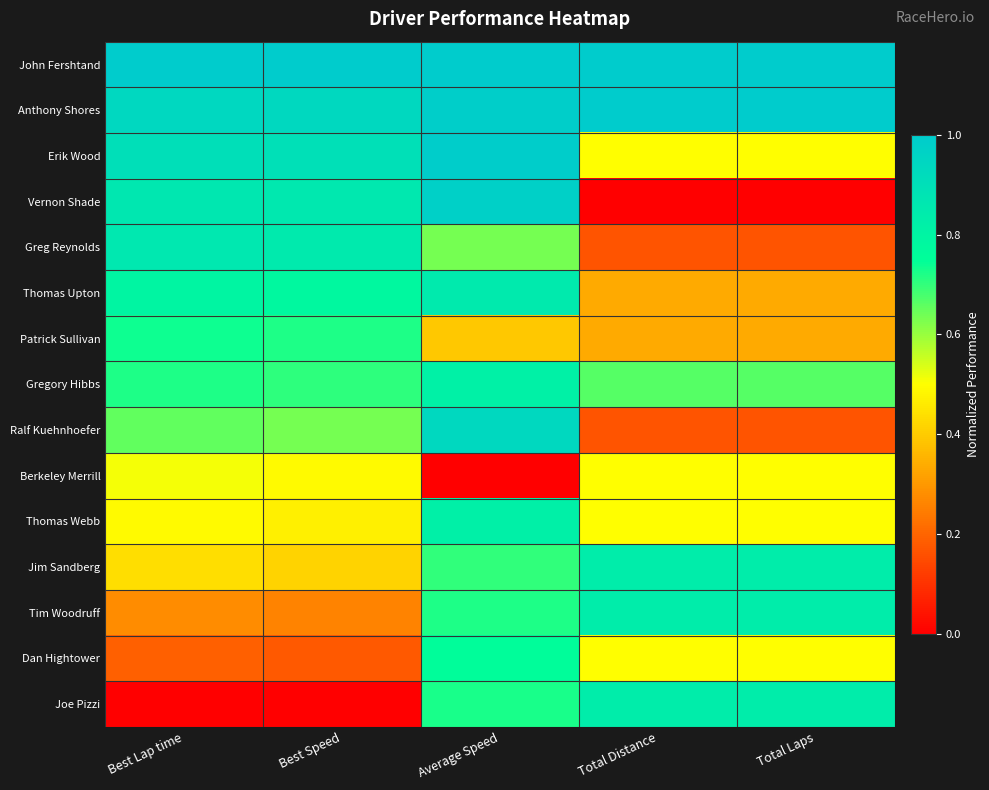

At which category is the sum across all series the highest?

Average Speed